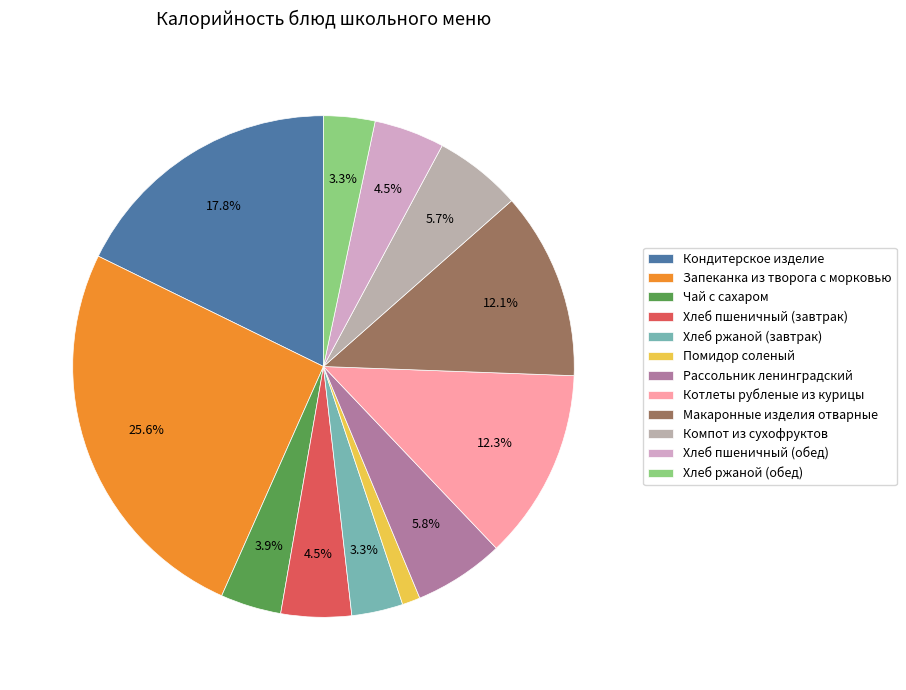

Is there a majority slice in this chart?

No